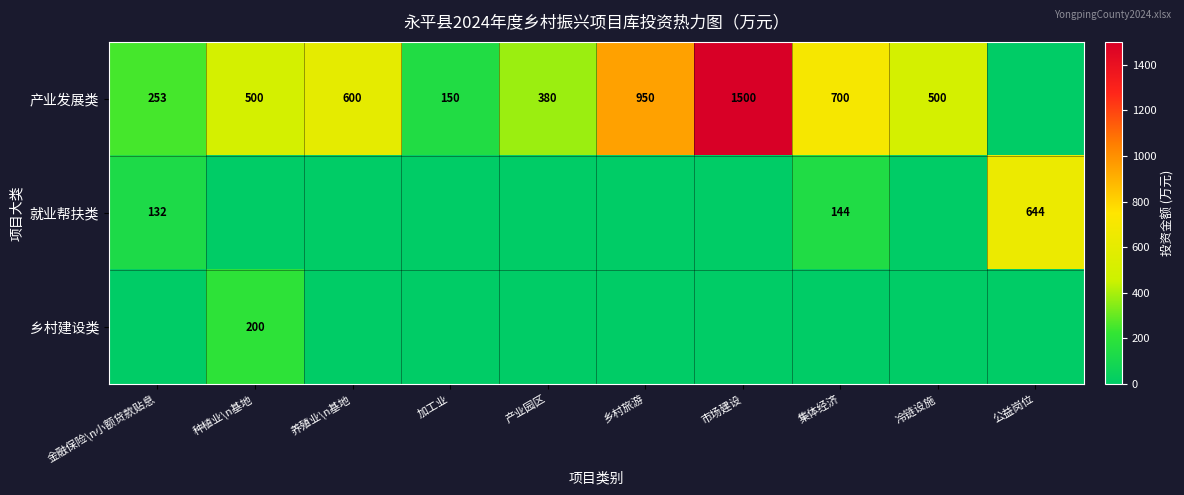

The 产业发展类 series shows 707 at 冷链设施. True or false?

False